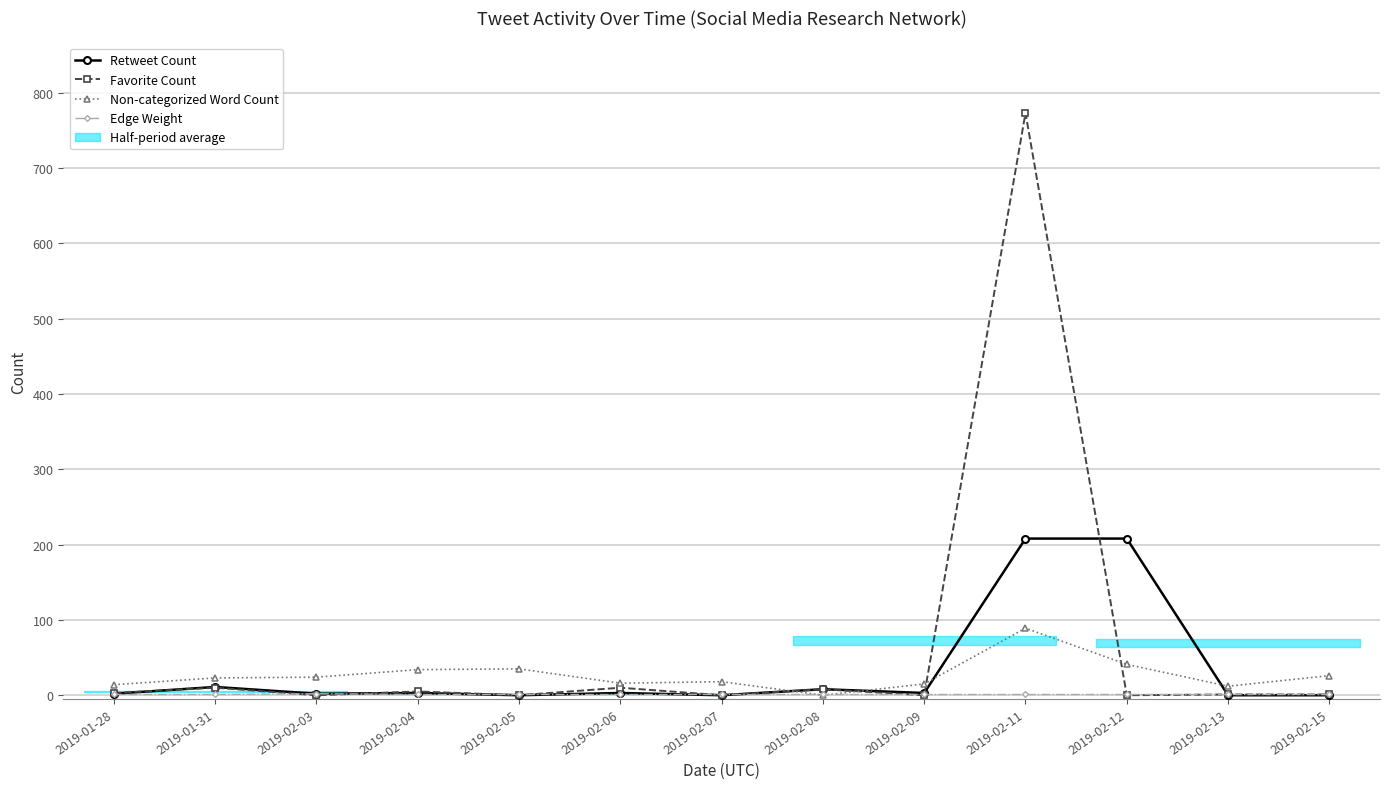

What is the maximum value shown in the chart?

773